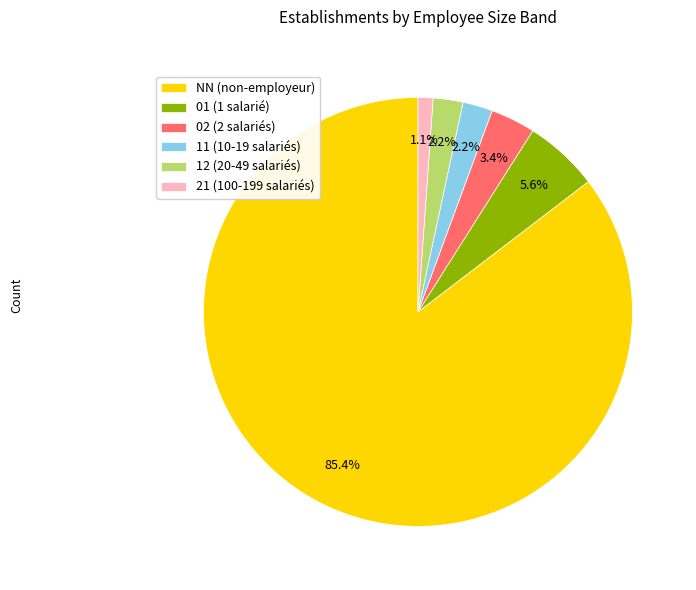

To the nearest percent, what is the average slice percentage?

17%